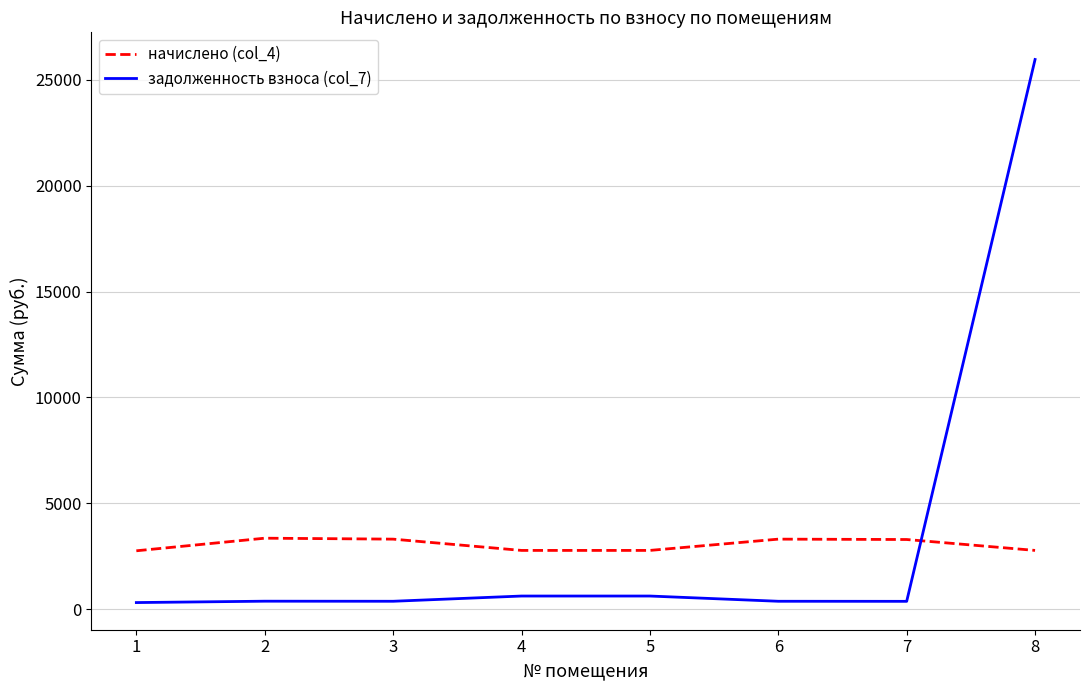

At which label does начислено (col_4) first exceed 3286?

2